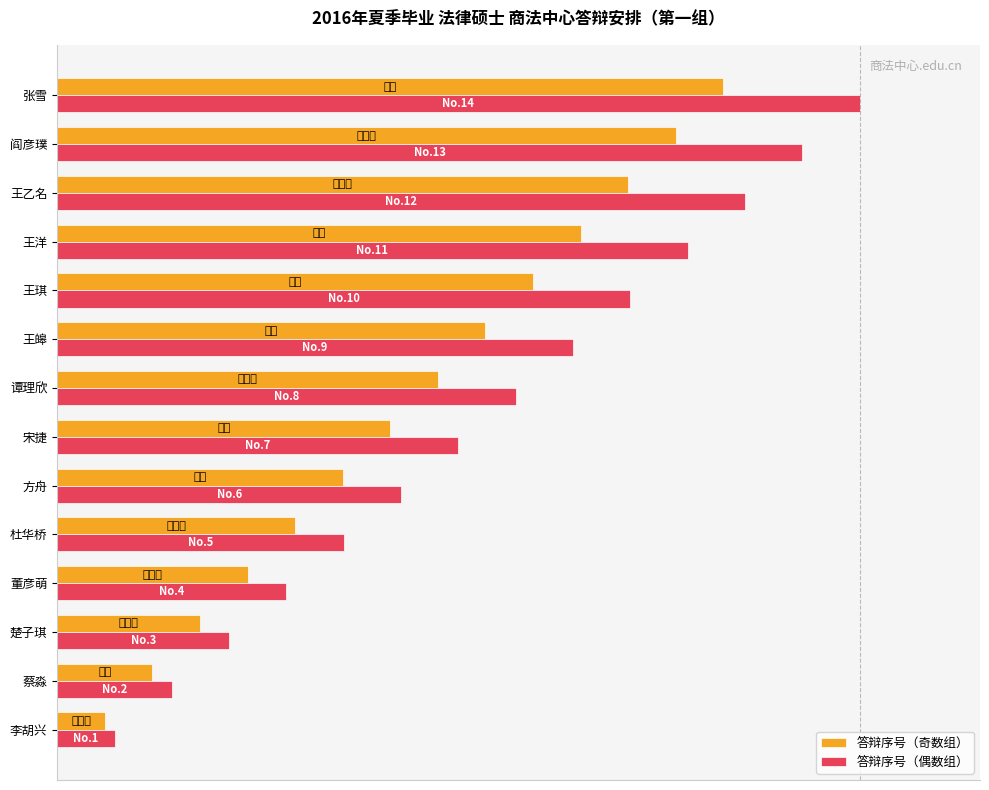

List the labels in order of 答辩序号（奇数组） value, smallest first.

李胡兴, 蔡淼, 楚子琪, 董彦萌, 杜华桥, 方舟, 宋捷, 谭理欣, 王皞, 王琪, 王洋, 王乙名, 阎彦璞, 张雪